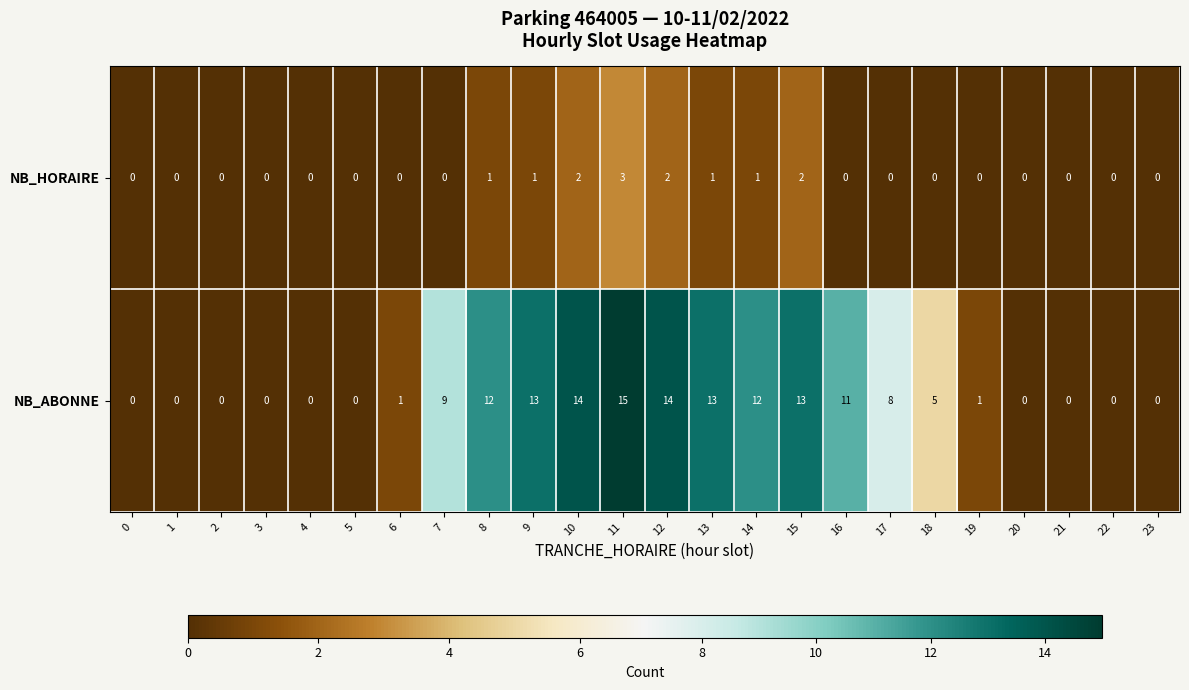

What is the difference between the highest and lowest values at 13?

12